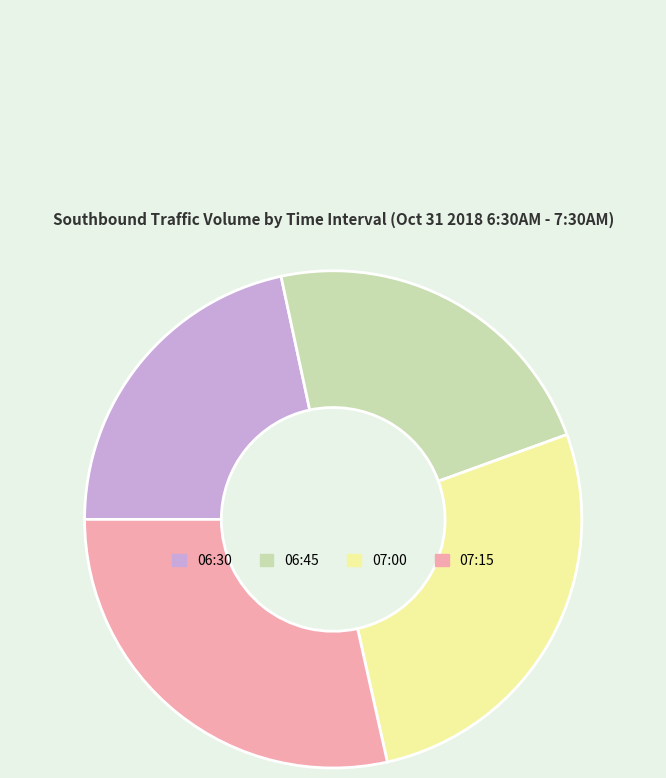

Which has a higher value, 06:45 or 07:15?

07:15